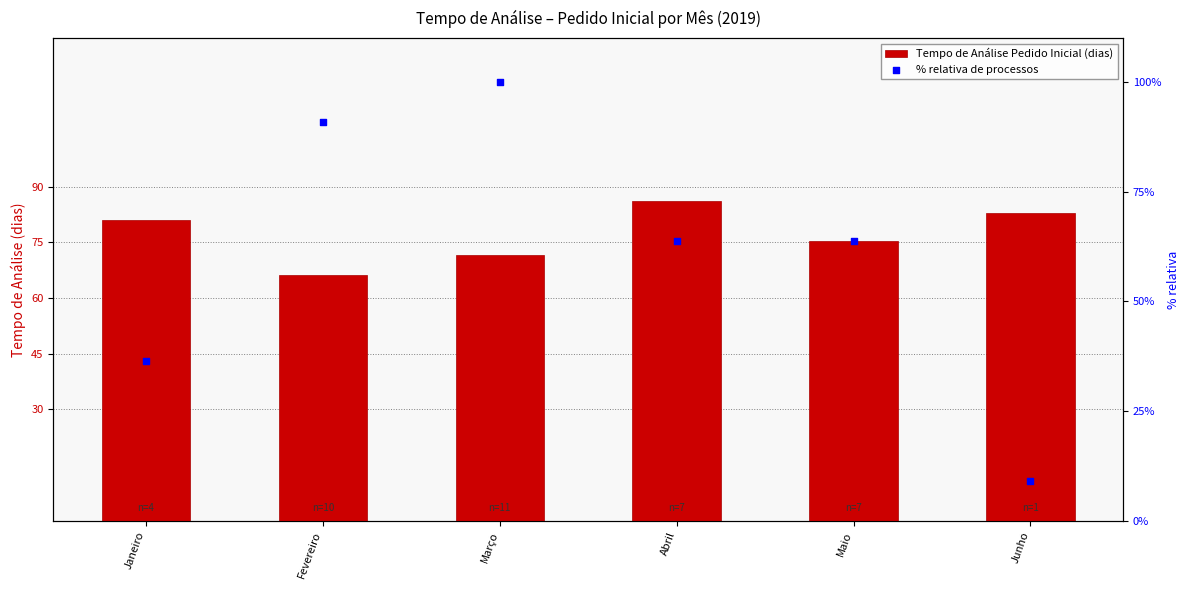

At which category is the sum across all series the highest?

Março